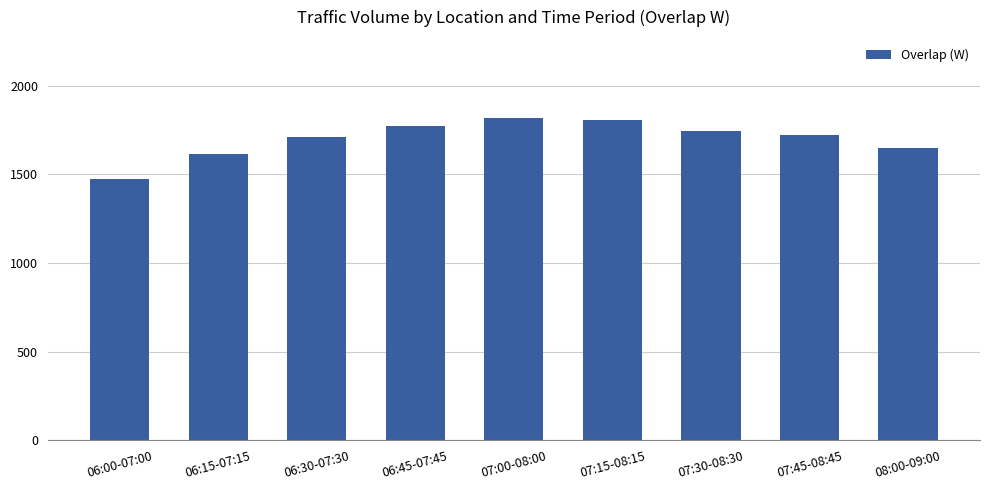

Approximately how many times larger is the value at 07:00-08:00 compared to 07:30-08:30?

1.0